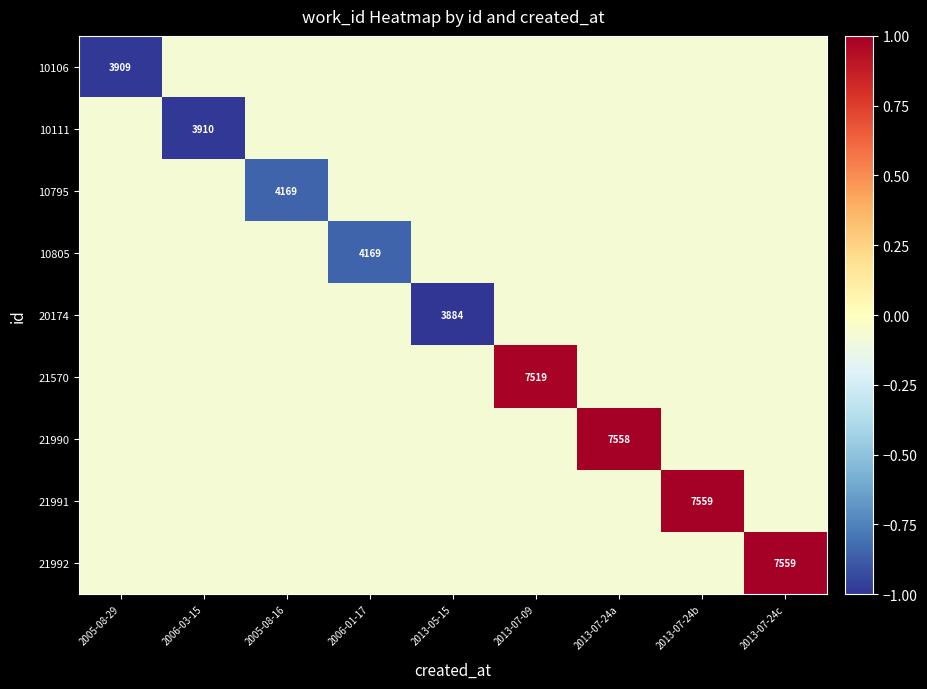

At which category does the chart reach its peak across all series?

2013-07-24b